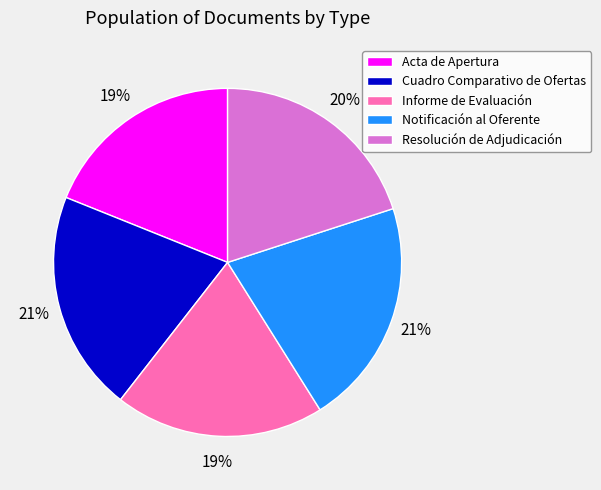

The Resolución de Adjudicación slice represents 7% of the pie. True or false?

False